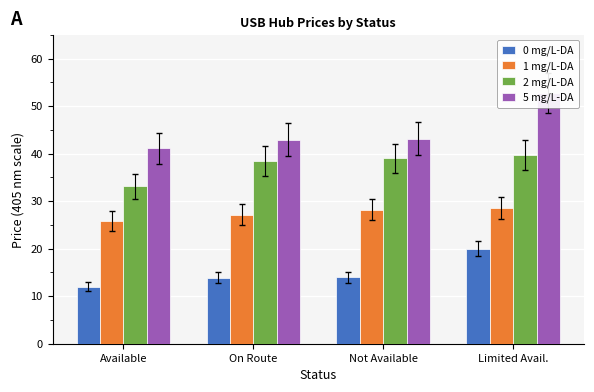

What position from the right is Not Available?

2